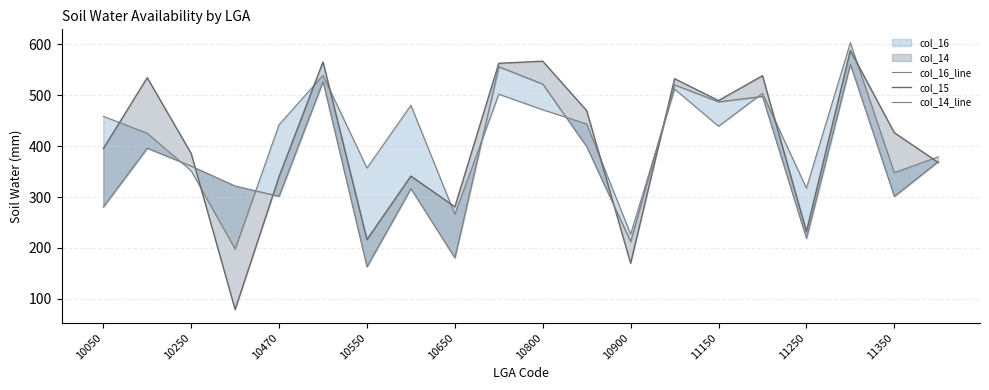

How many data points in col_16_line are less than 442?

10